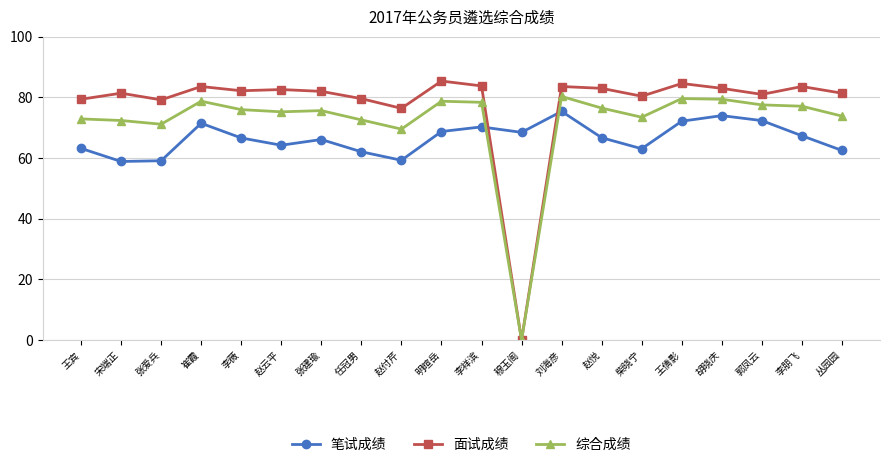

Which series has the largest total across all categories?

面试成绩